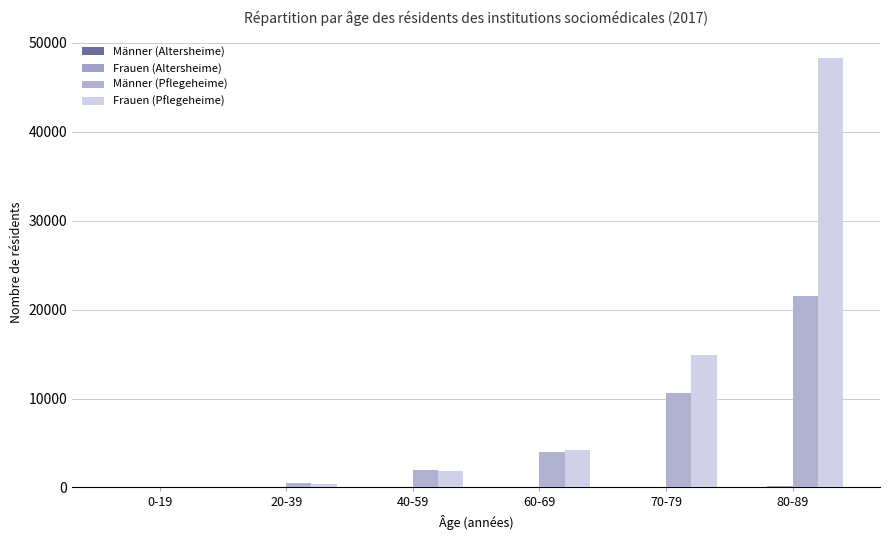

What is the difference between the second highest and minimum values in the Frauen (Altersheime) series?

50